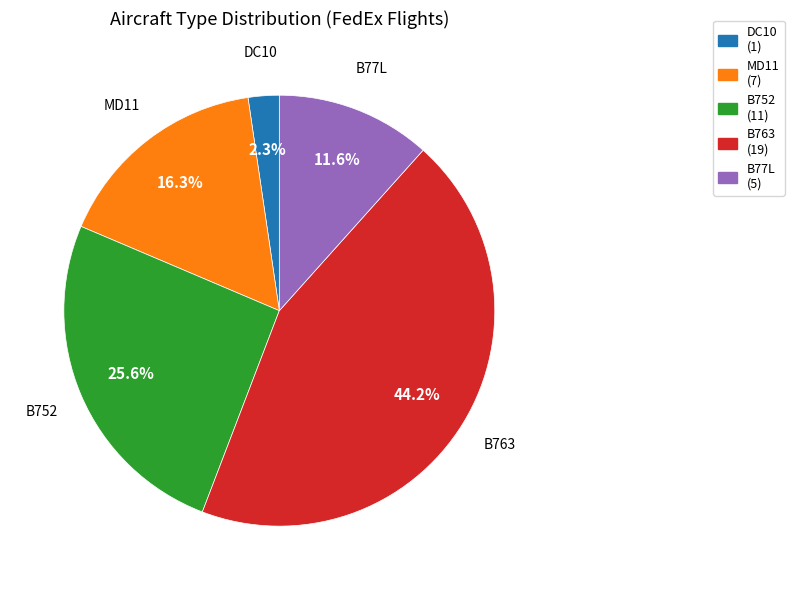

What is the largest slice in the pie chart?

B763